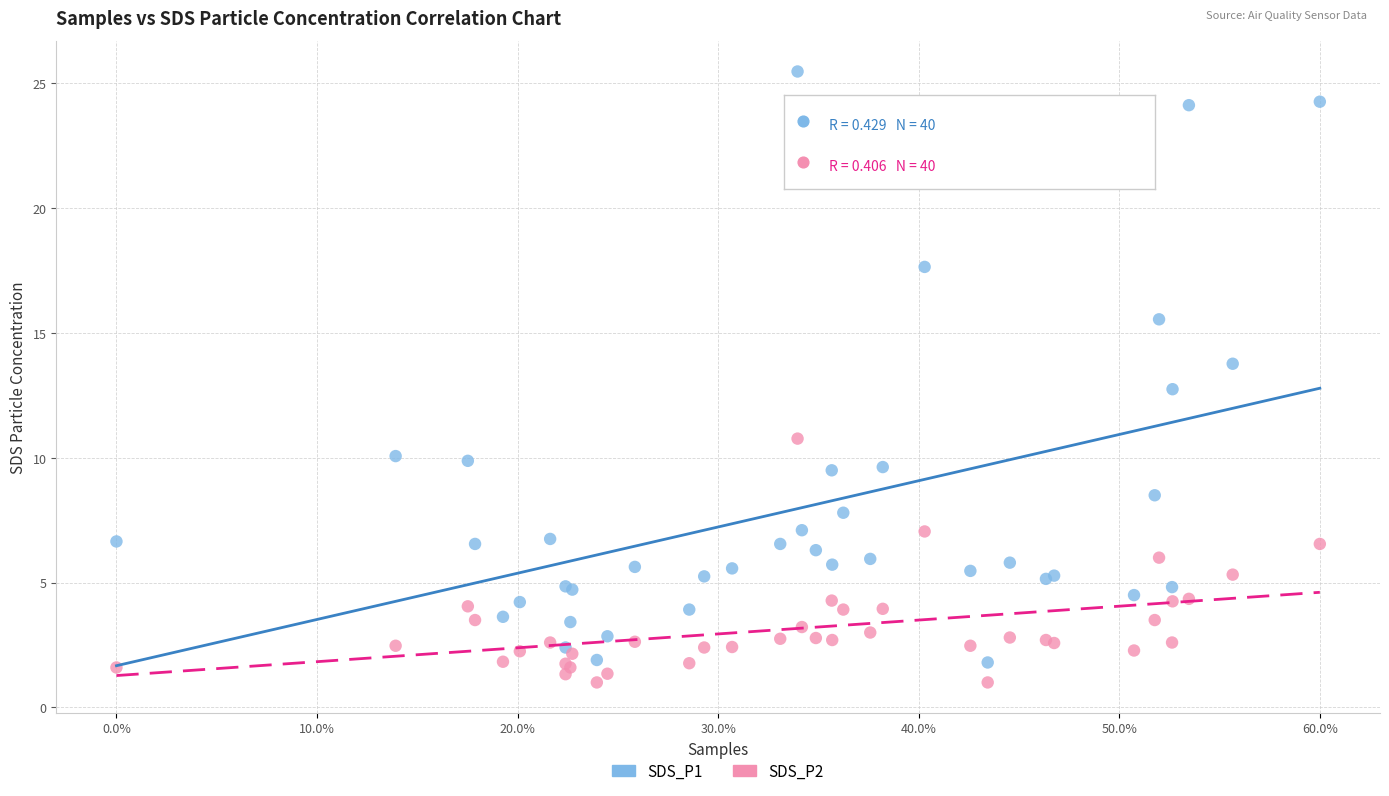

What is the X range (max minus min) for the scatter plot?

1.0